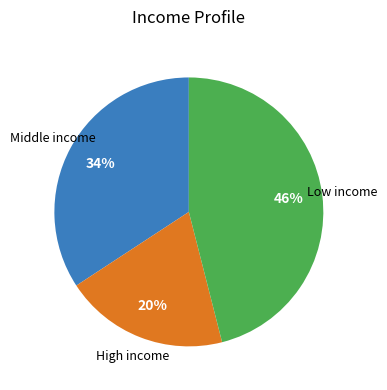

To the nearest percent, what is the difference between the largest and smallest slice percentages?

26%